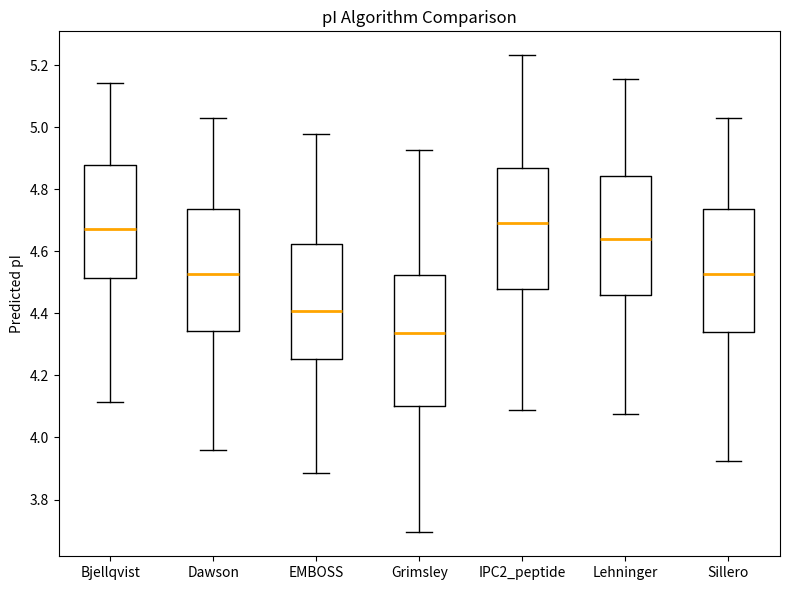

Which box's median line is the lowest?

Grimsley